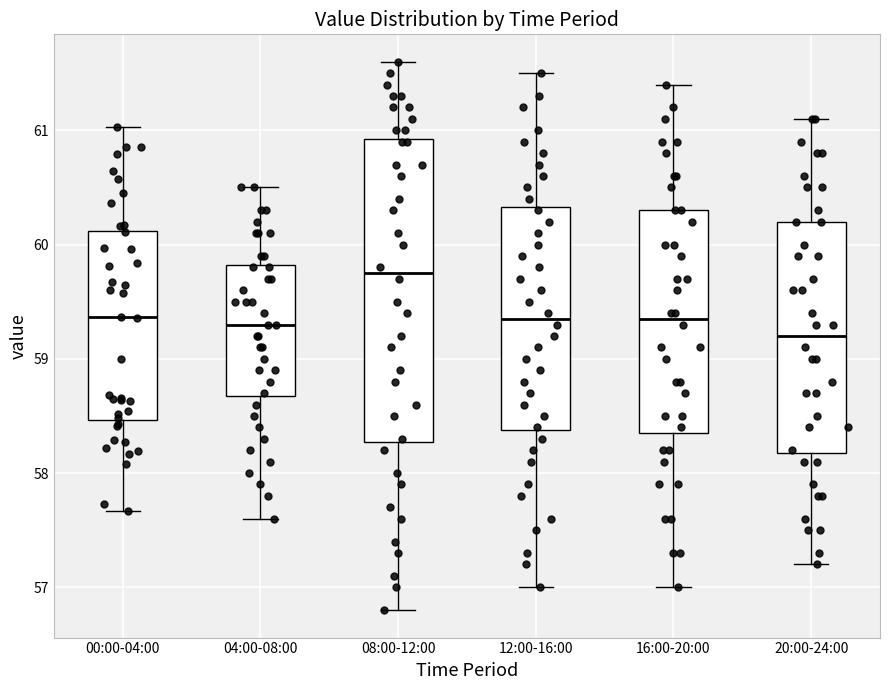

Reading left to right, read every box against the y-axis: the position of its median line, the range the box covers, and the ends of its whiskers. The values are not printed on the chart, so give them approximately, as read against the axis.

00:00-04:00: median 59.4, box 58.5 to 60.1, whiskers 57.7 to 61.0
04:00-08:00: median 59.3, box 58.7 to 59.8, whiskers 57.6 to 60.5
08:00-12:00: median 59.8, box 58.3 to 60.9, whiskers 56.8 to 61.6
12:00-16:00: median 59.4, box 58.4 to 60.3, whiskers 57.0 to 61.5
16:00-20:00: median 59.4, box 58.4 to 60.3, whiskers 57.0 to 61.4
20:00-24:00: median 59.2, box 58.2 to 60.2, whiskers 57.2 to 61.1